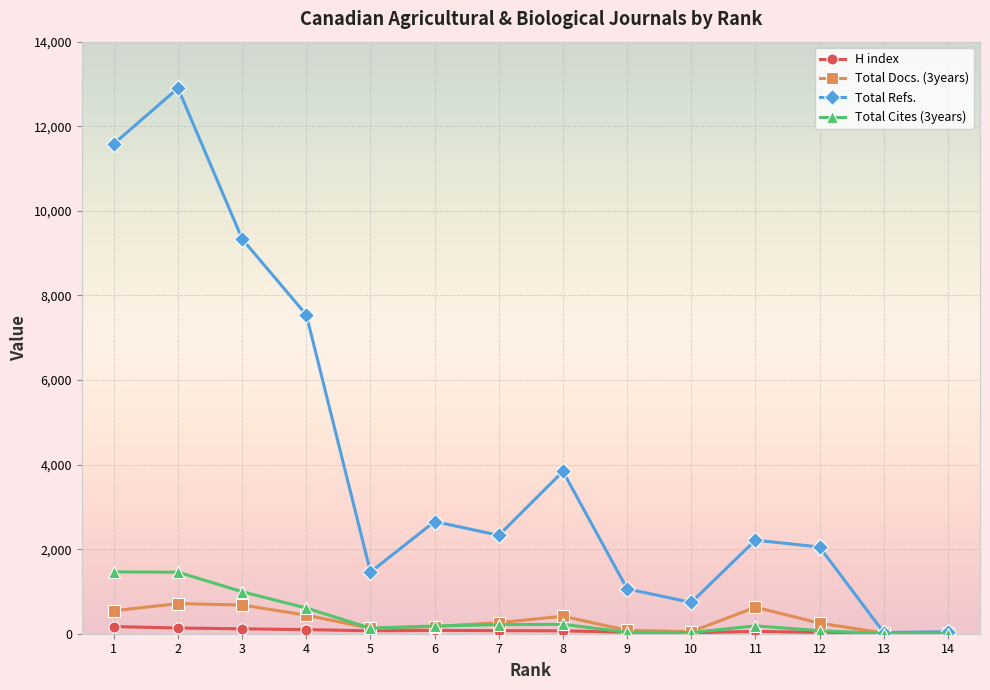

Which series changed the most between 1 and 11?

Total Refs.